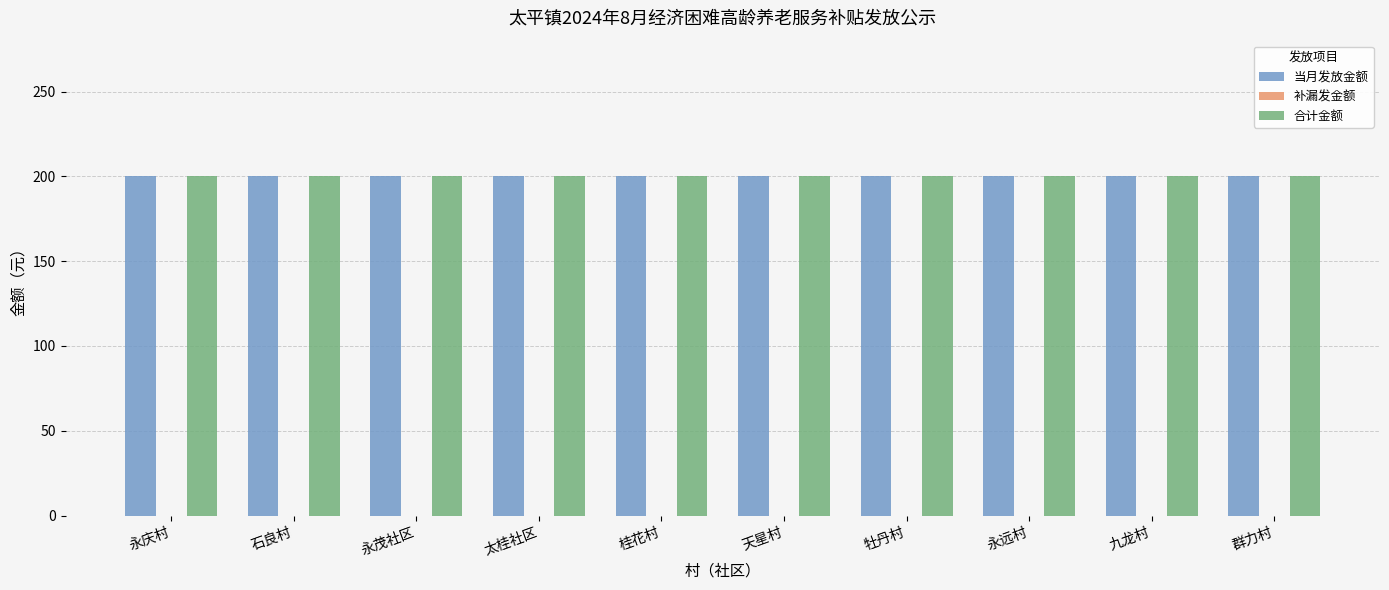

Reading left to right, extract all data points from this chart.

当月发放金额: 永庆村=200	石良村=200	永茂社区=200	太桂社区=200	桂花村=200	天星村=200	牡丹村=200	永远村=200	九龙村=200	群力村=200
补漏发金额: 永庆村=0	石良村=0	永茂社区=0	太桂社区=0	桂花村=0	天星村=0	牡丹村=0	永远村=0	九龙村=0	群力村=0
合计金额: 永庆村=200	石良村=200	永茂社区=200	太桂社区=200	桂花村=200	天星村=200	牡丹村=200	永远村=200	九龙村=200	群力村=200